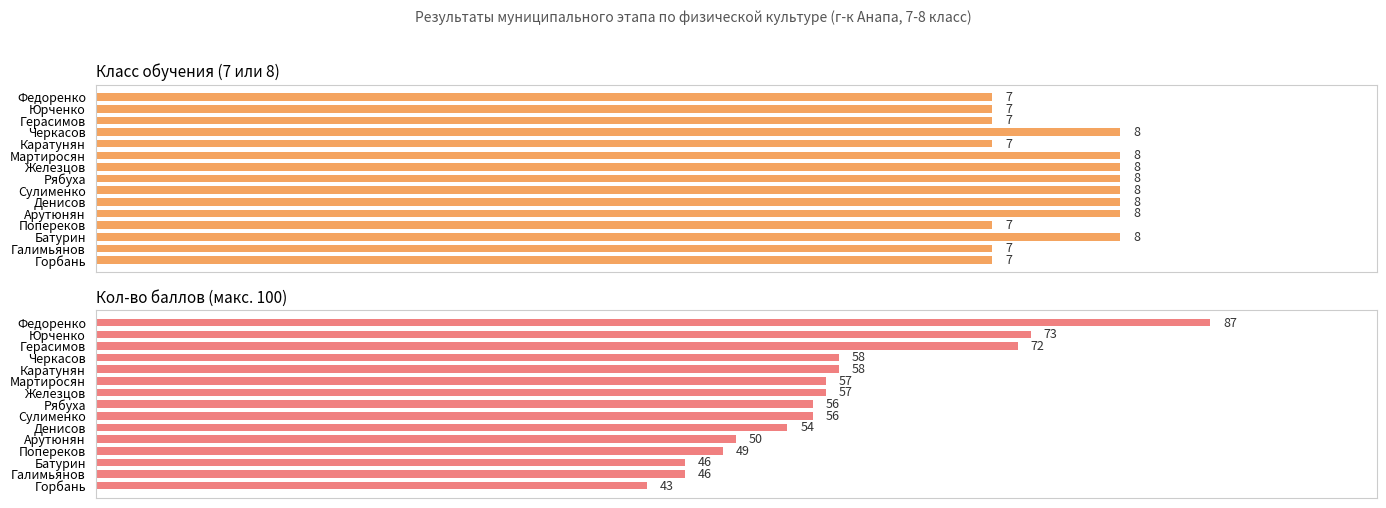

What are all the series names shown in the legend?

Класс обучения, Кол-во баллов